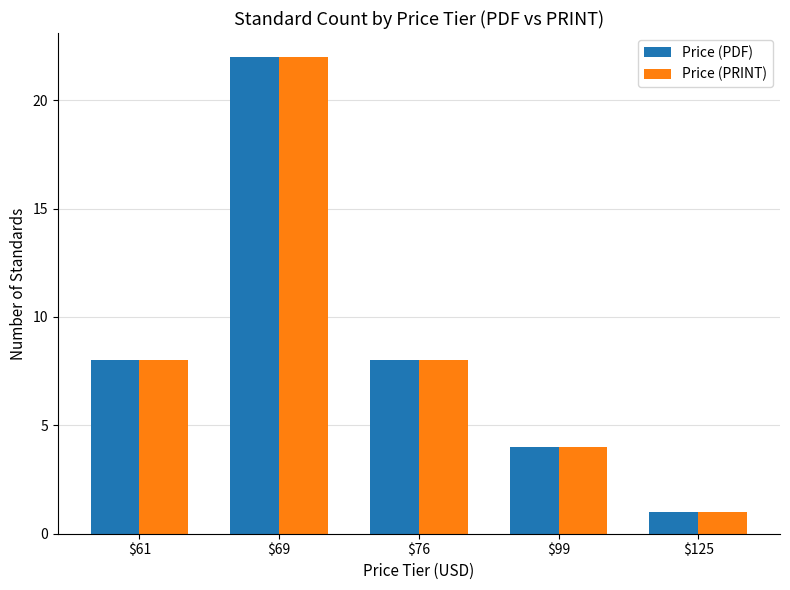

Reading left to right, list all the values displayed in this chart.

Price (PDF): $61=8	$69=22	$76=8	$99=4	$125=1
Price (PRINT): $61=8	$69=22	$76=8	$99=4	$125=1